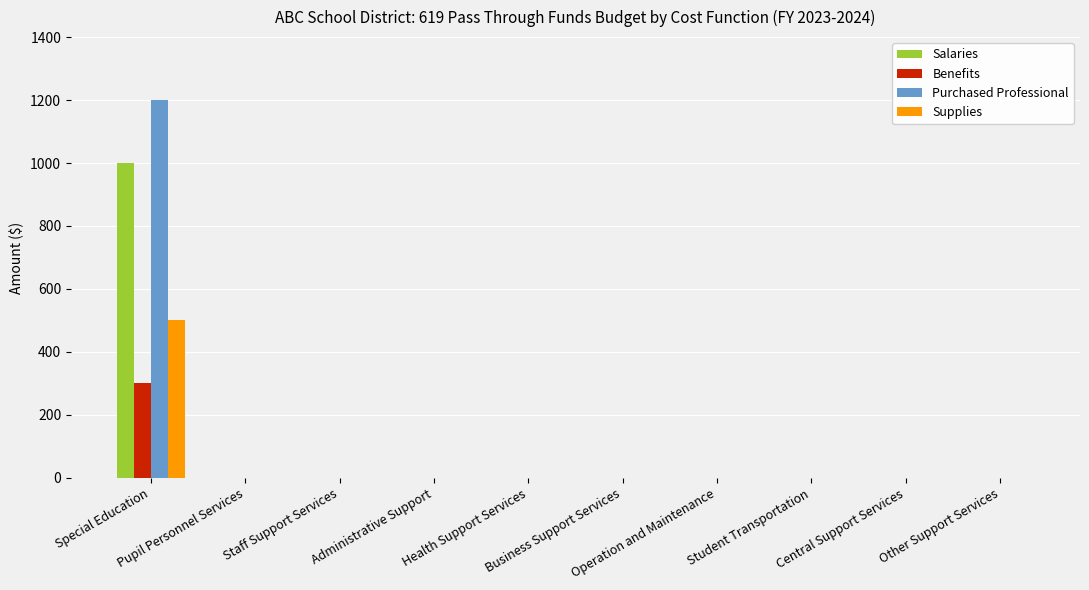

Reading right to left, list all the values displayed in this chart.

Salaries: 0	0	0	0	0	0	0	0	0	1000
Benefits: 0	0	0	0	0	0	0	0	0	300
Purchased Professional: 0	0	0	0	0	0	0	0	0	1200
Supplies: 0	0	0	0	0	0	0	0	0	500